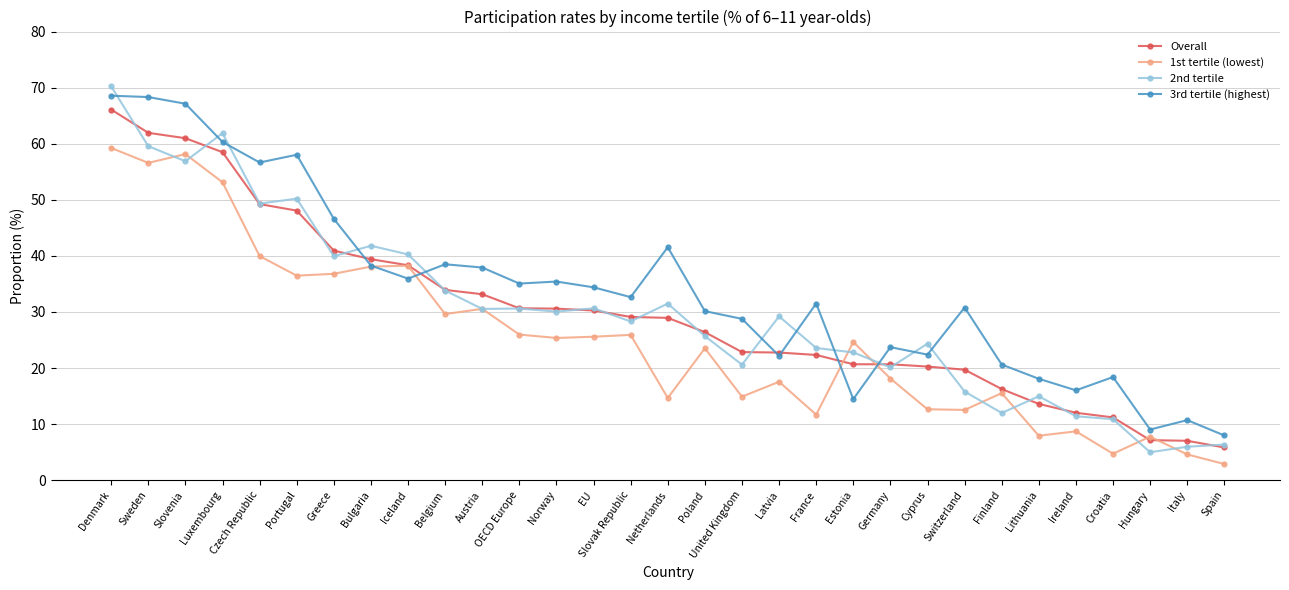

What is the difference between the maximum and second lowest values in the 2nd tertile series?

64.3